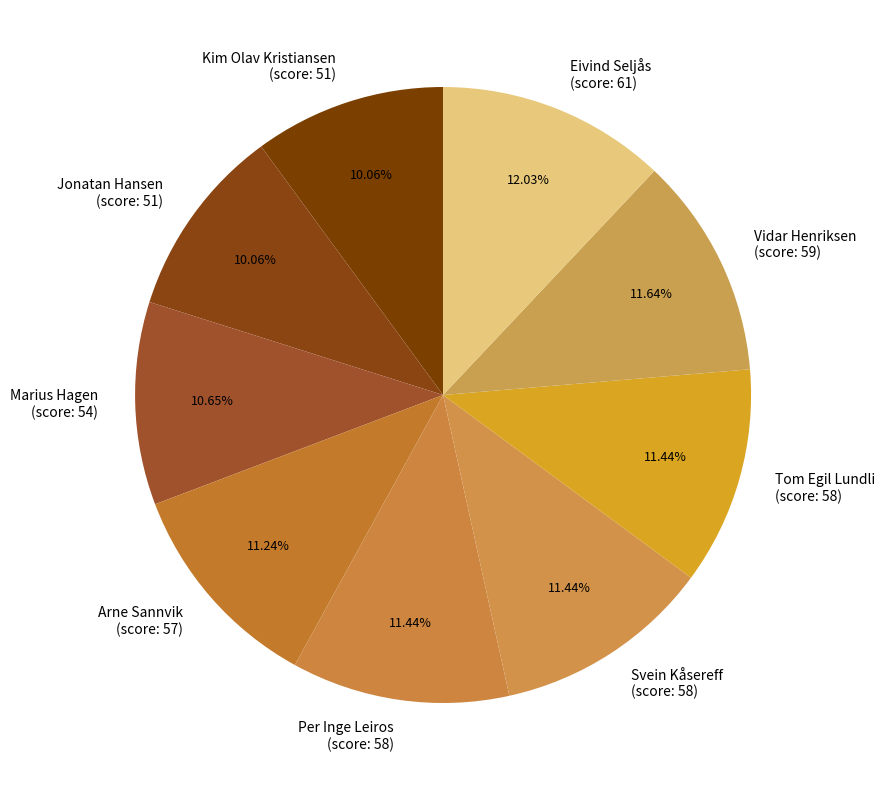

Is the sum of Eivind Seljås (score: 61) and Marius Hagen (score: 54) greater than half?

No